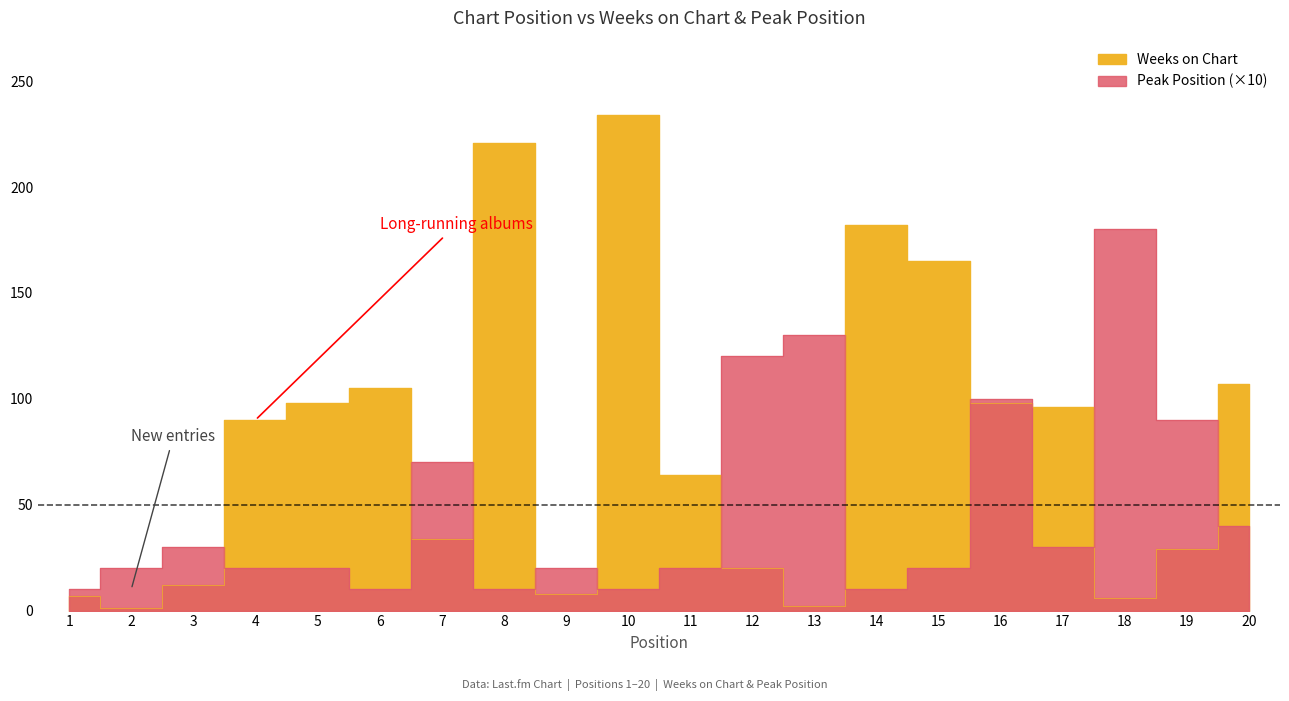

Is it true that Weeks on Chart equals 34 at 7?

True